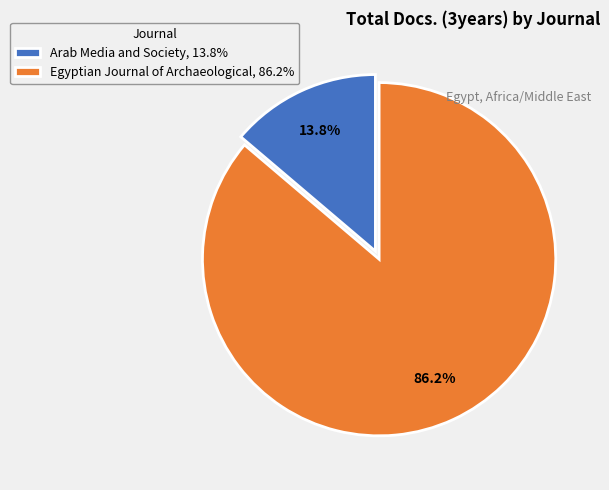

True or false: Arab Media and Society accounts for 14% of the total.

True